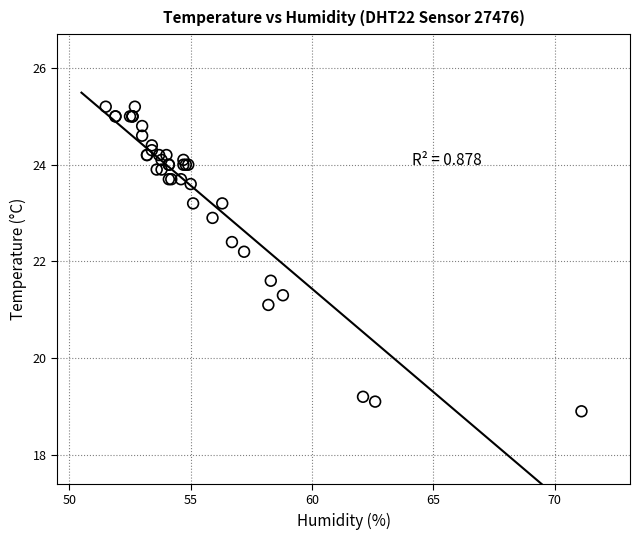

What Y value in the scatter plot is closest to 22?

22.2